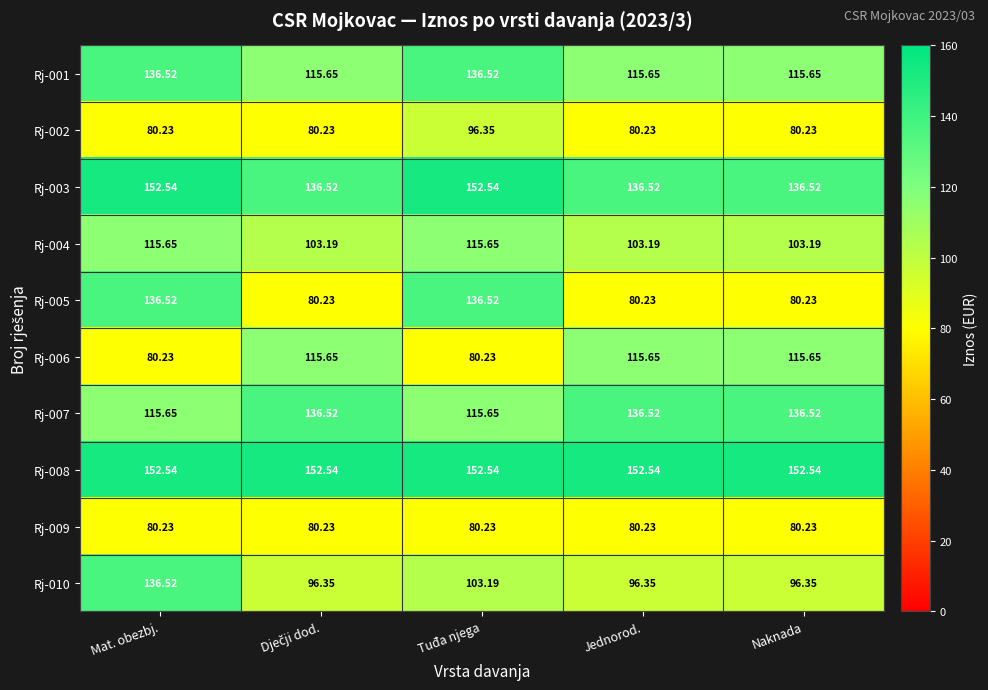

At which label does Rj-002 reach its peak?

Tuđa njega